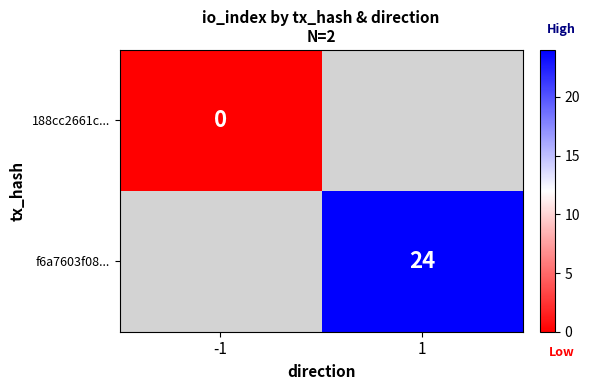

The value of f6a7603f08... at 1 is 38. True or false?

False